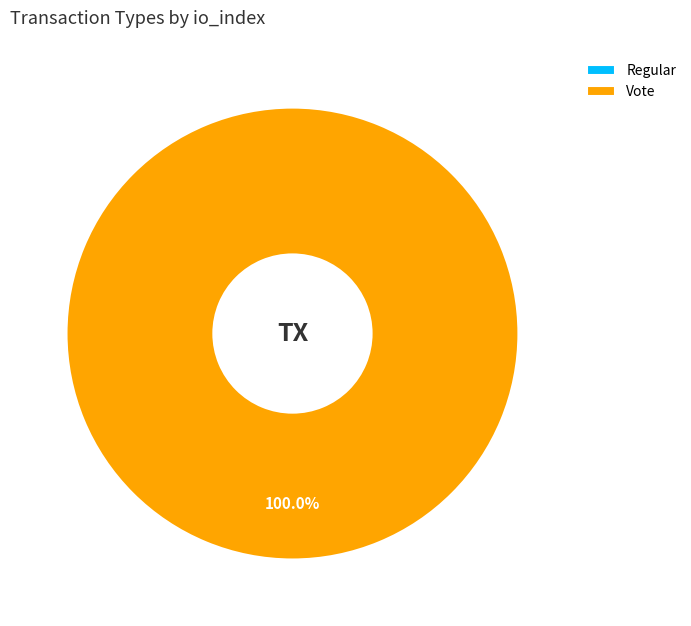

To the nearest percent, what is the difference between the Regular and Vote slice percentages?

100%